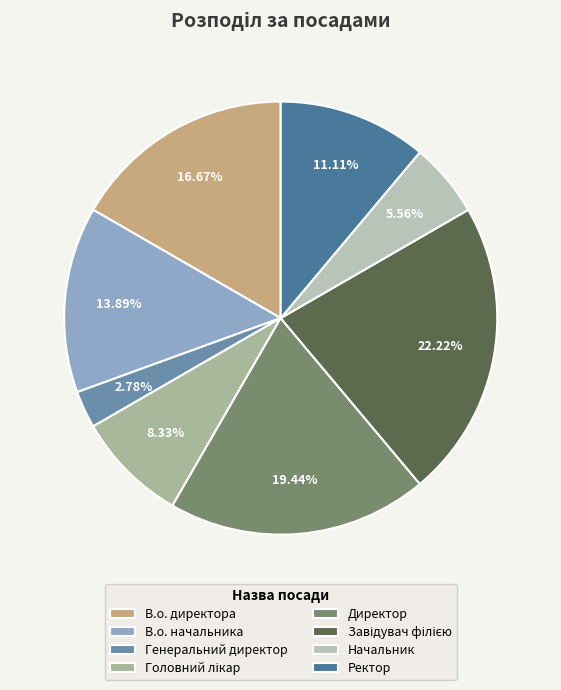

Does any single category account for the majority?

No